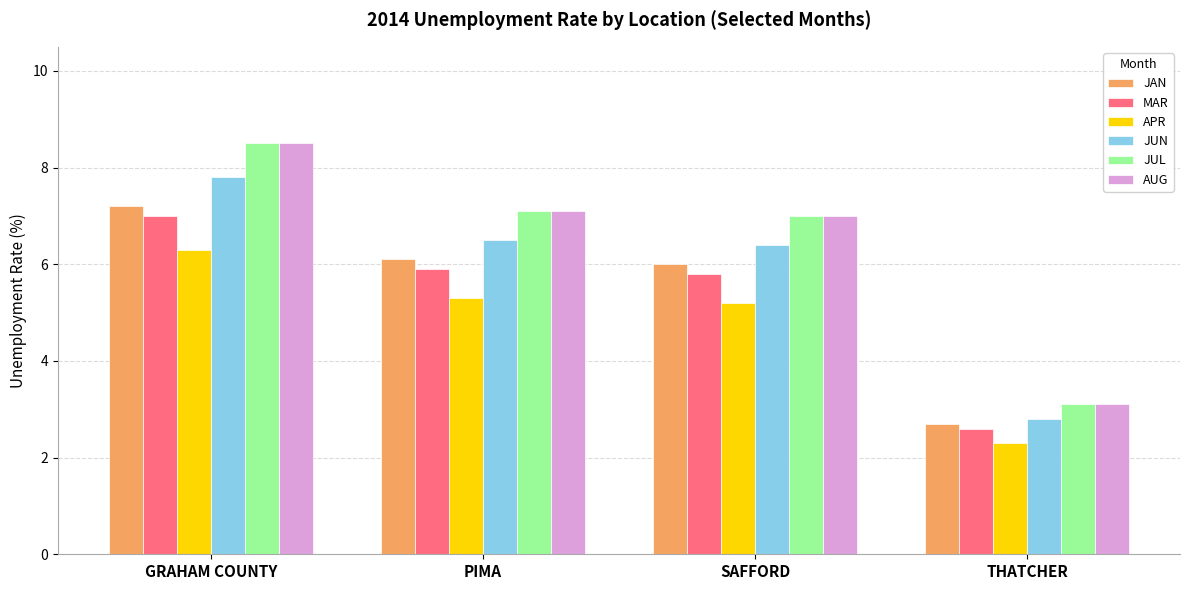

What is the sum of the JUN values at THATCHER and GRAHAM COUNTY?

10.6